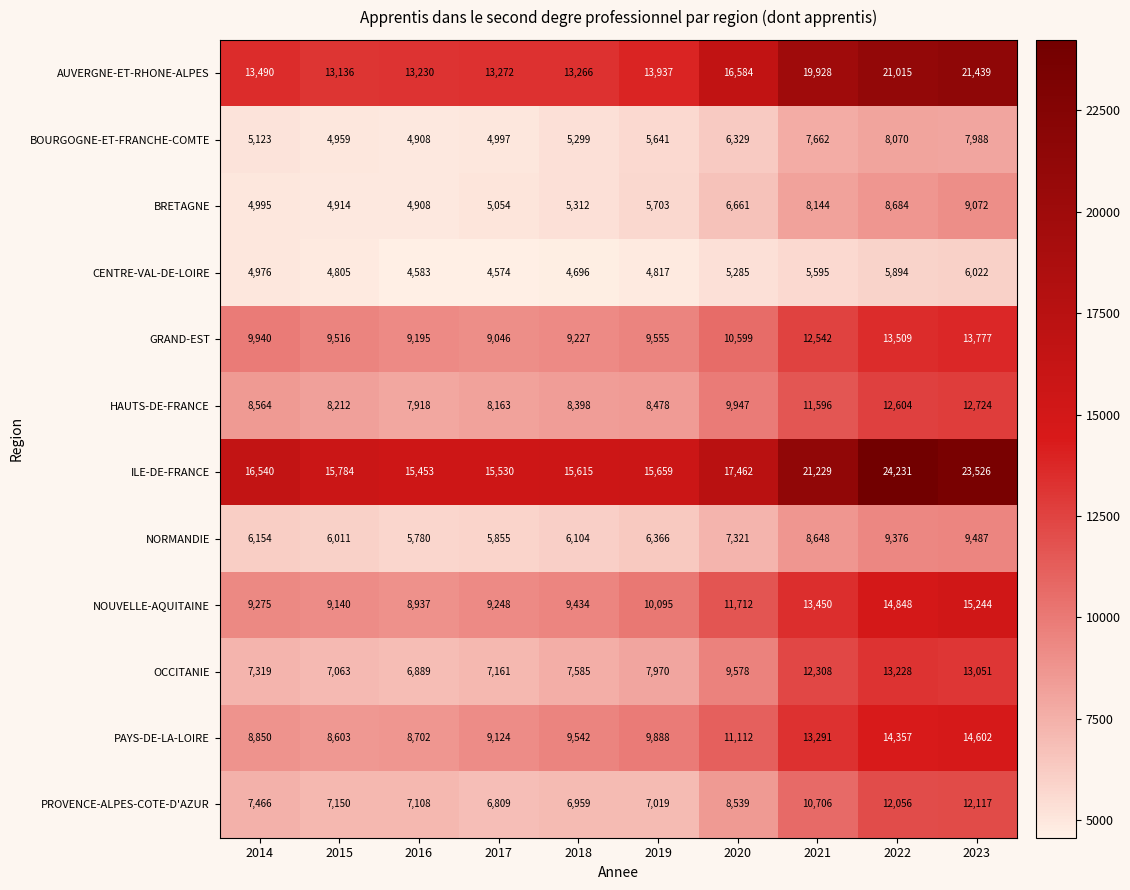

What is the average value of the BOURGOGNE-ET-FRANCHE-COMTE series?

6098